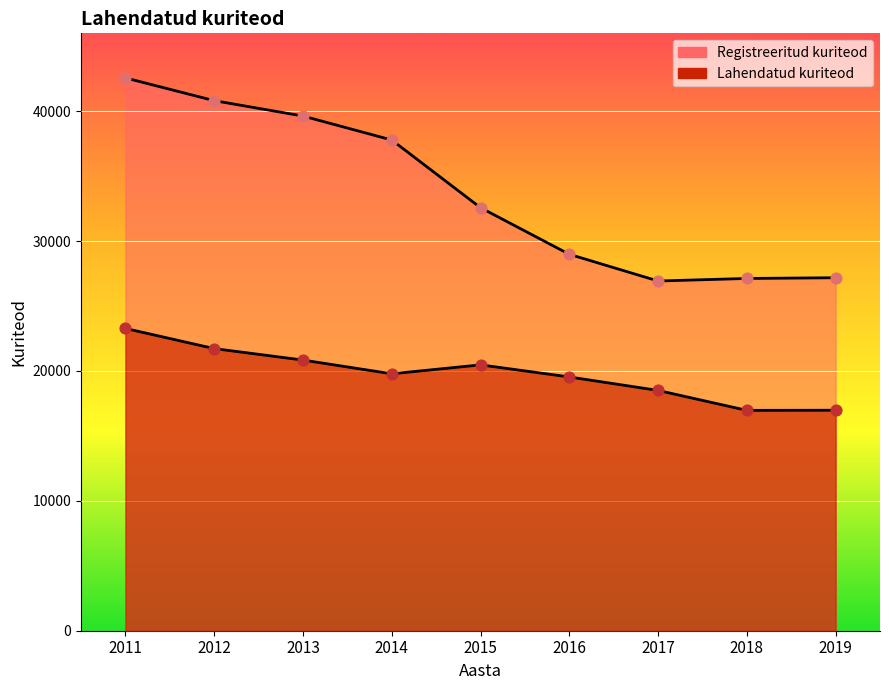

At how many categories does at least one series exceed 34552?

4